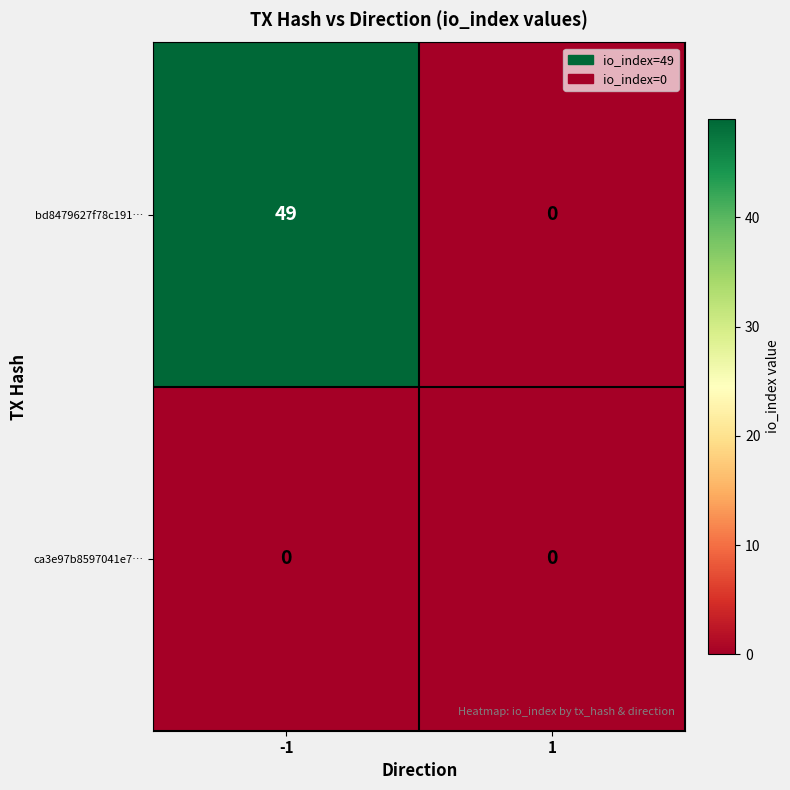

Reading left to right, transcribe all the data shown in this chart.

bd8479627f78c191…: -1=49	1=0
ca3e97b8597041e7…: -1=0	1=0